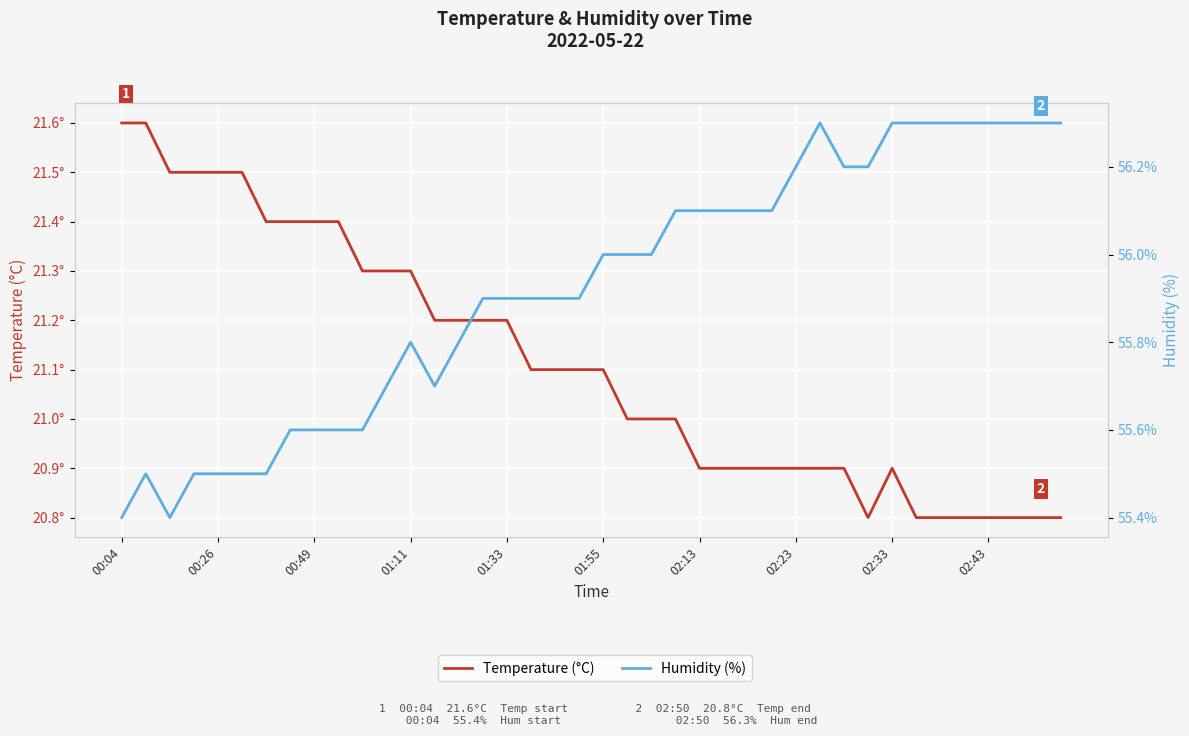

What is the difference between the second highest and minimum values in the Temperature (°C) series?

0.8